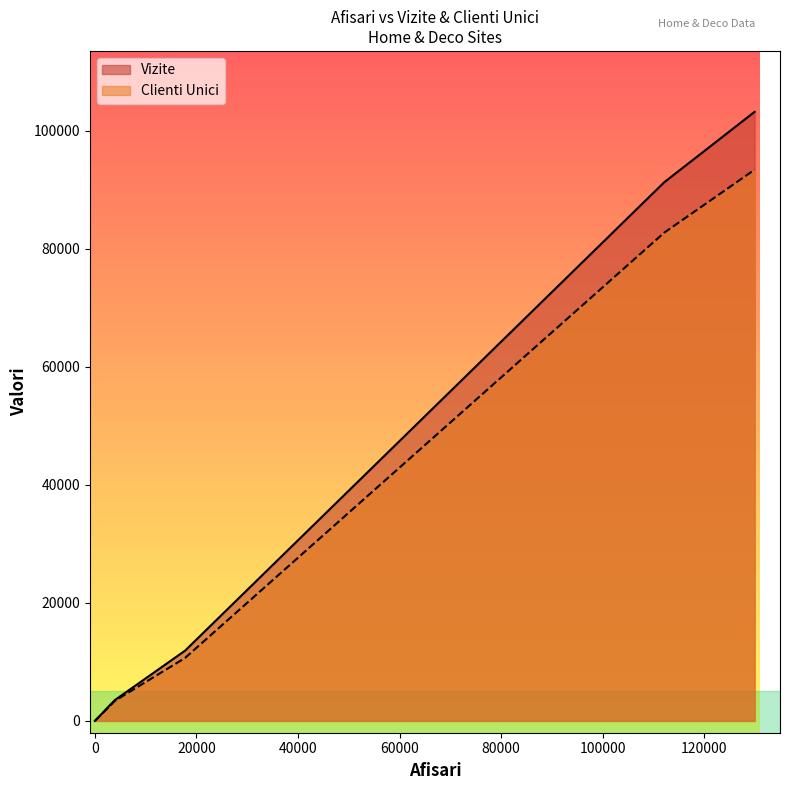

At which category does the chart reach its peak across all series?

129933